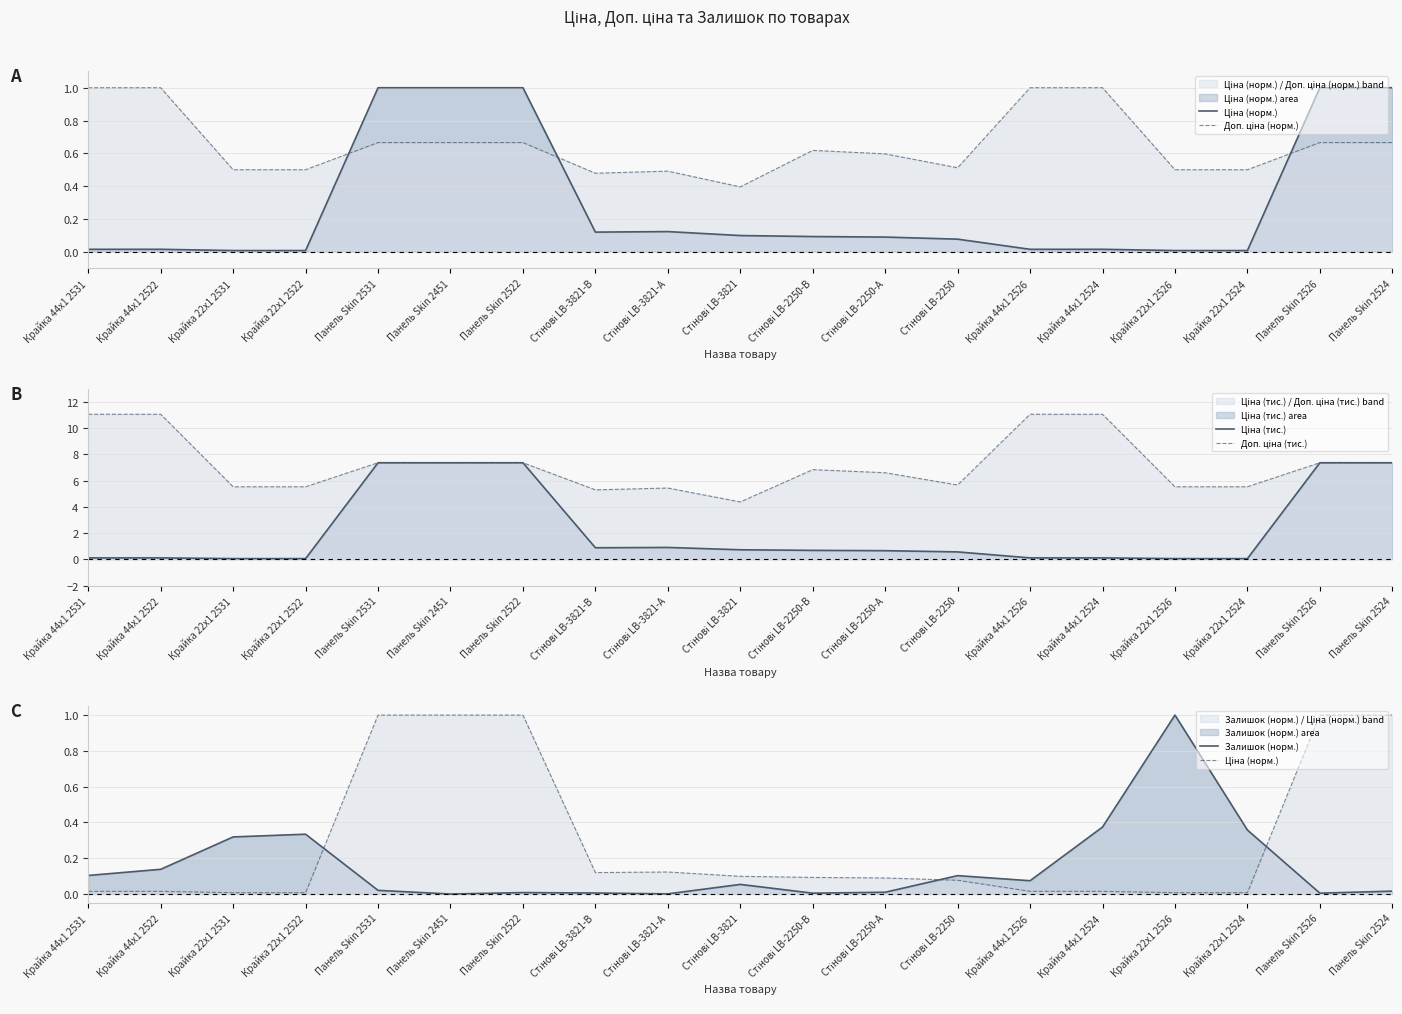

How many lines are shown in the chart?

5